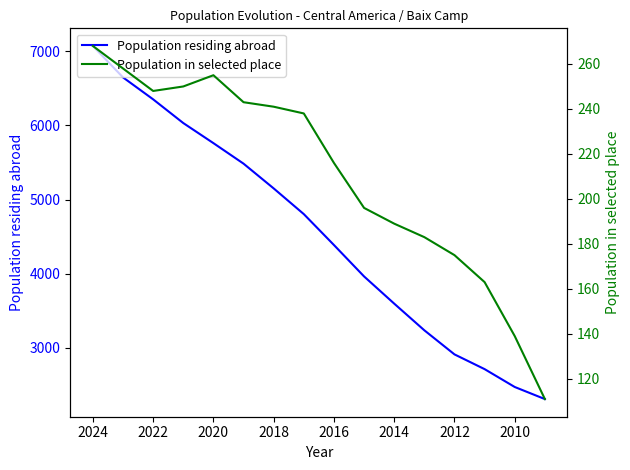

What is the value of the Population residing abroad point at the 12th from the left?

3236